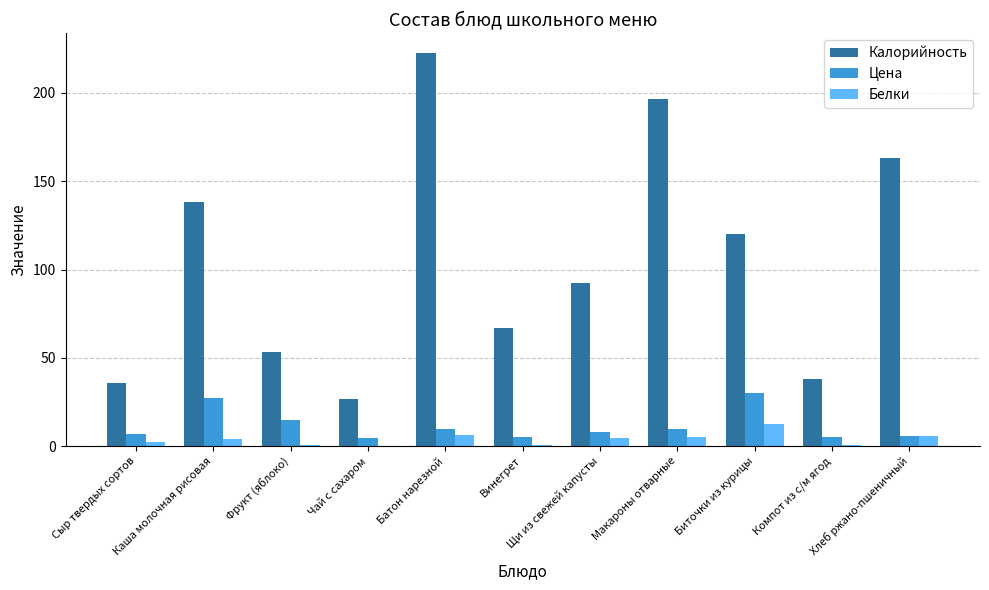

How many categories are shown in the chart?

11